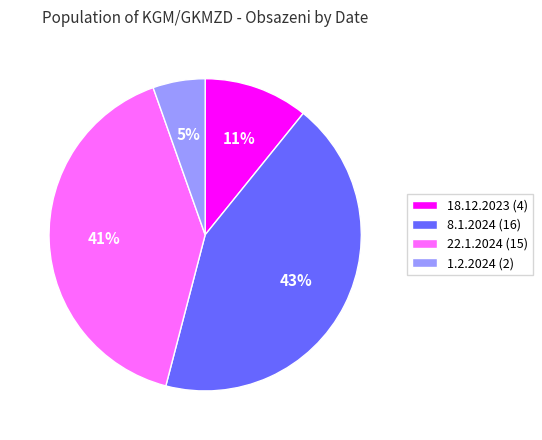

To the nearest percent, what is the combined percentage of 8.1.2024 and 18.12.2023?

54%